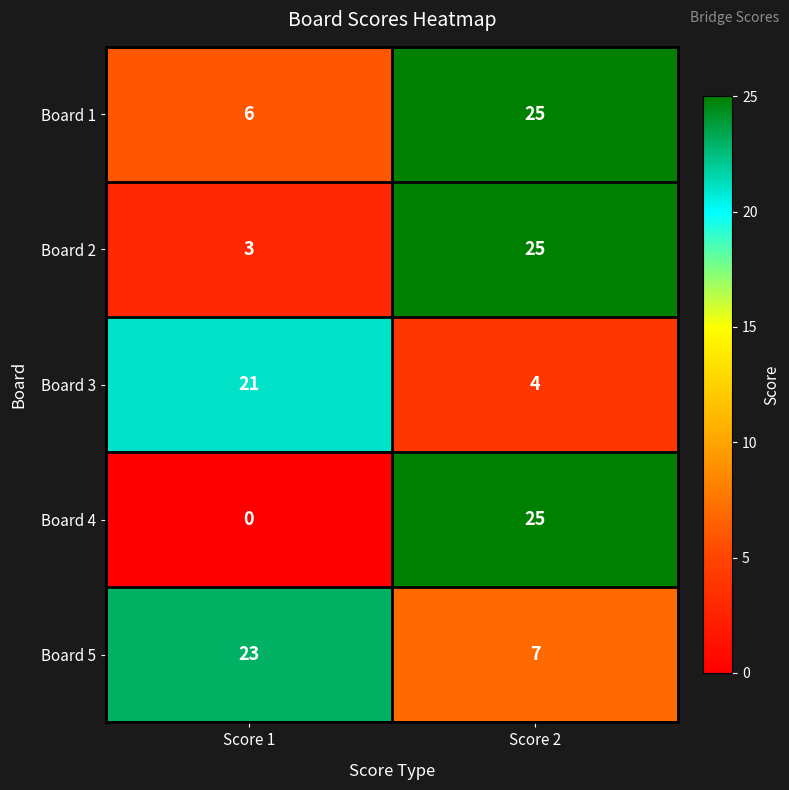

At how many categories does at least one series exceed 9?

2